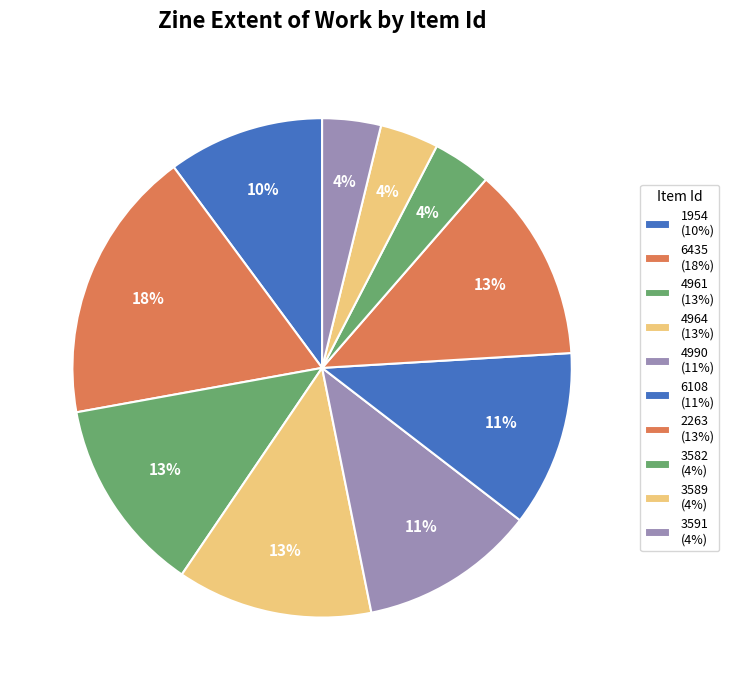

To the nearest percent, what percentage of the pie is 4964?

13%